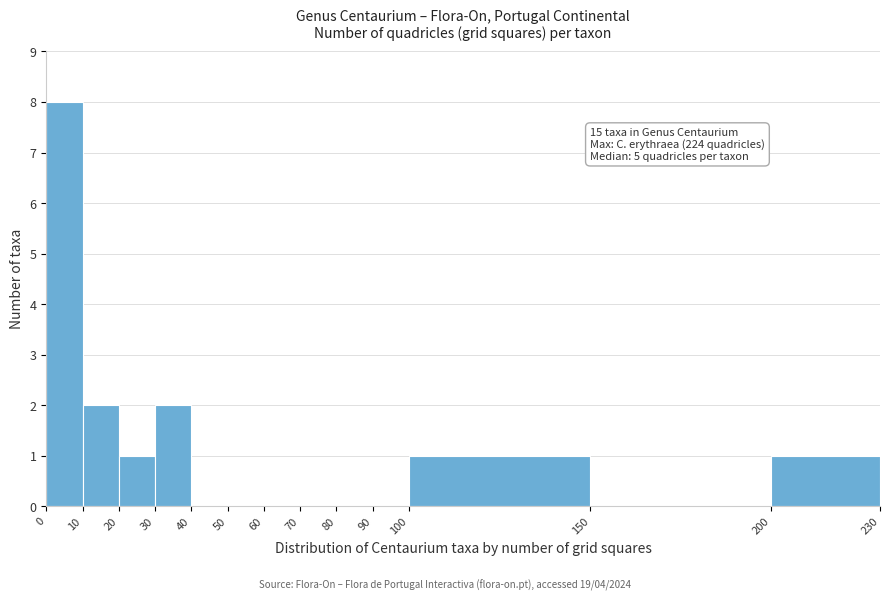

Which range on the x-axis has the tallest bar?

0 to 10